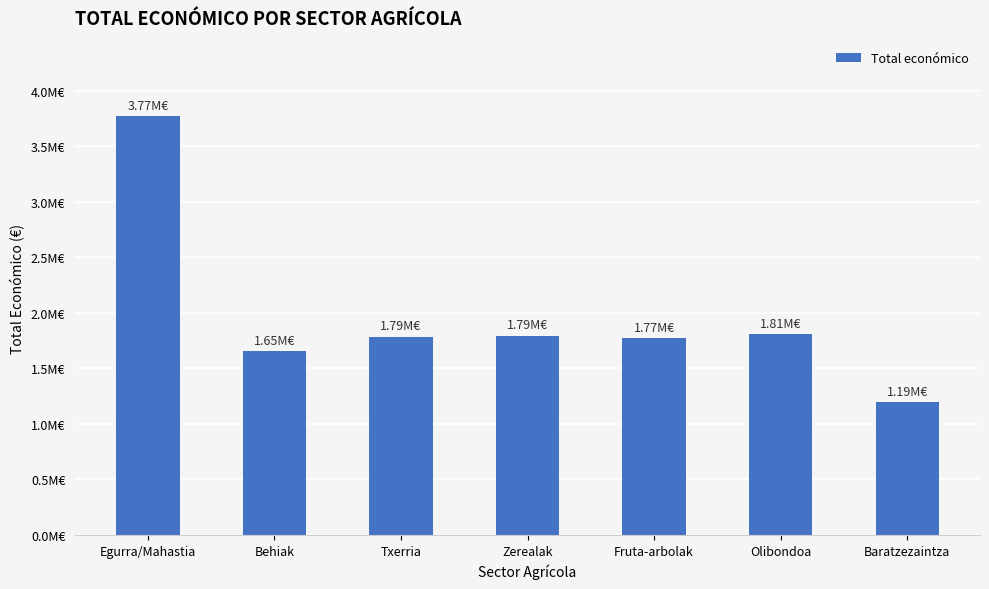

Rank the categories by value from lowest to highest.

Baratzezaintza, Behiak, Fruta-arbolak, Txerria, Zerealak, Olibondoa, Egurra/Mahastia